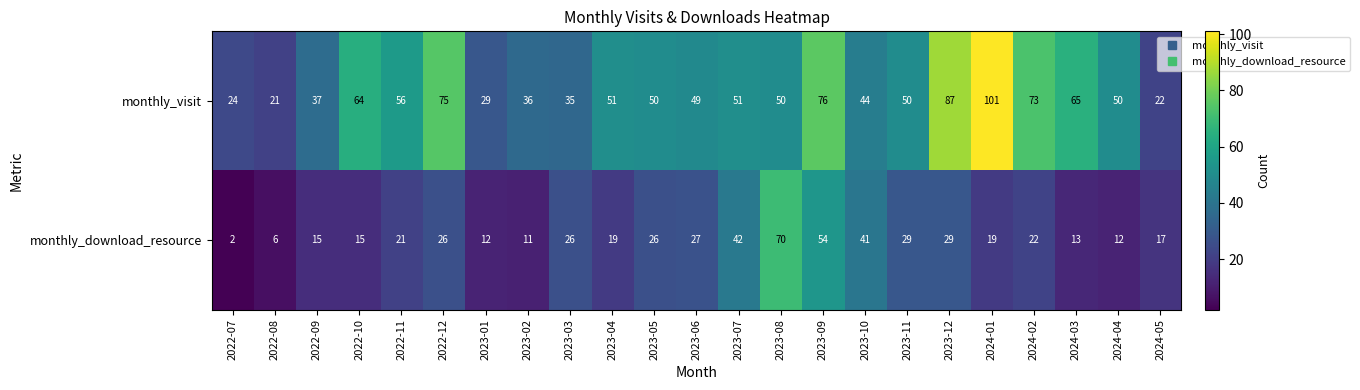

Which series has the largest range (max minus min)?

monthly_visit